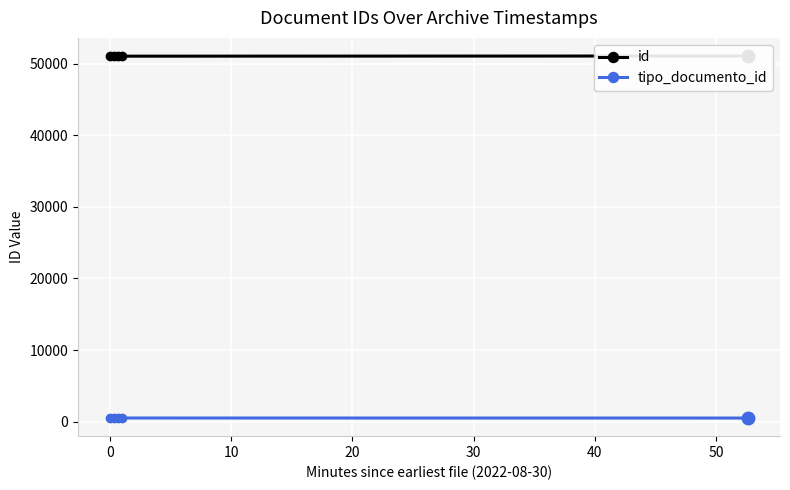

What is the value of the id point at the 3rd from the left?

51033